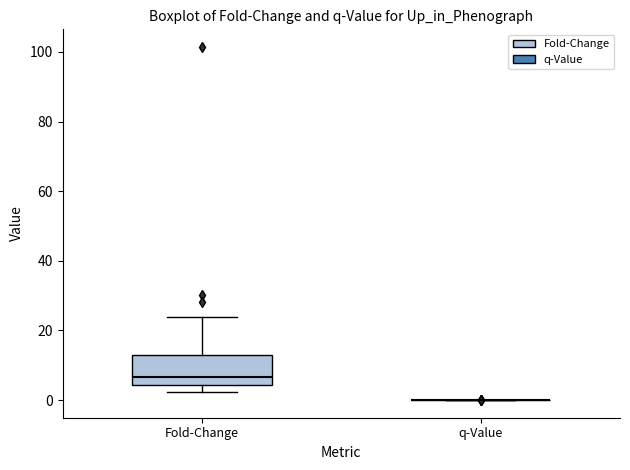

Reading left to right, transcribe this box plot: for each box, give where its median line is, the range the box spans, and where its two whiskers end, as read against the y-axis. The values are not printed on the chart, so give them approximately, as read against the axis.

Fold-Change: median 6, box 4 to 14, whiskers 2 to 24
q-Value: box collapsed to a line at 0, whiskers 0 to 0